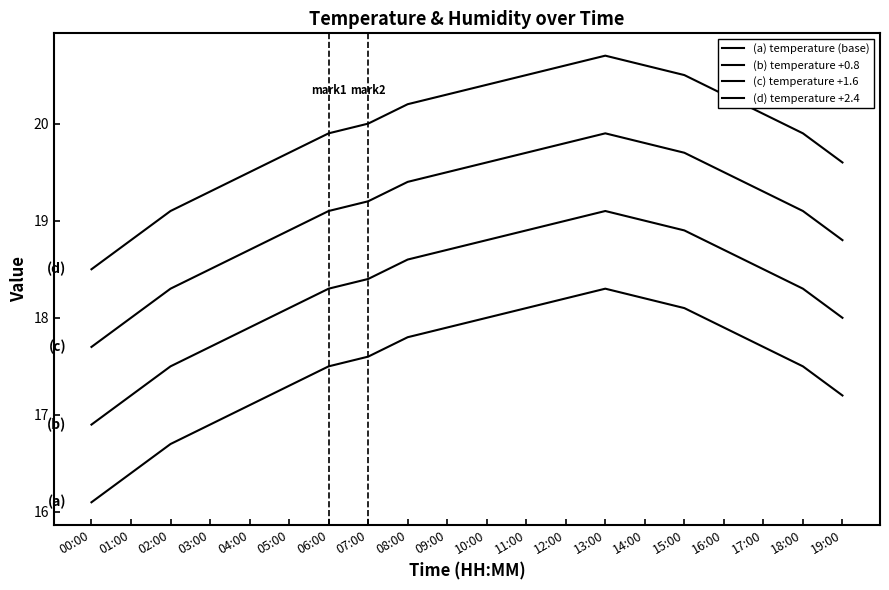

What is the difference between the (c) temperature +1.6 values at 16:00 and 02:00?

1.2